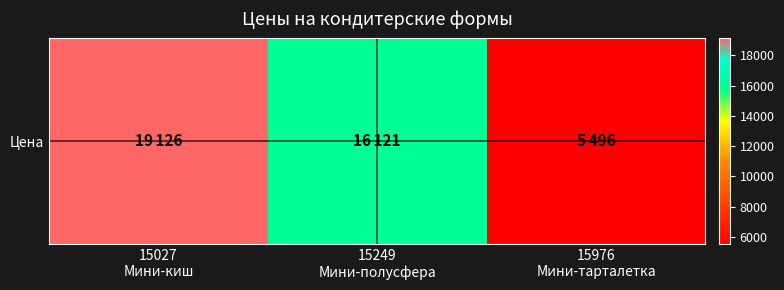

Approximately how many times larger is the value at 15976
Мини-тарталетка compared to 15027
Мини-киш?

0.3